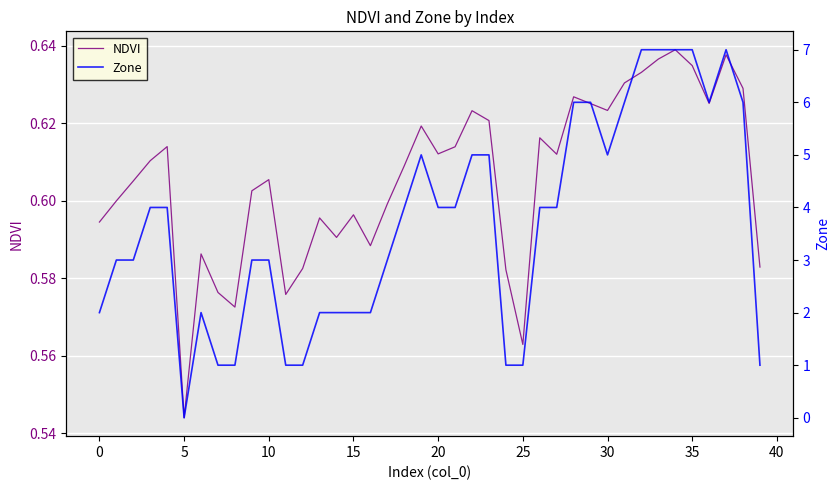

What are all the series names shown in the legend?

NDVI, Zone